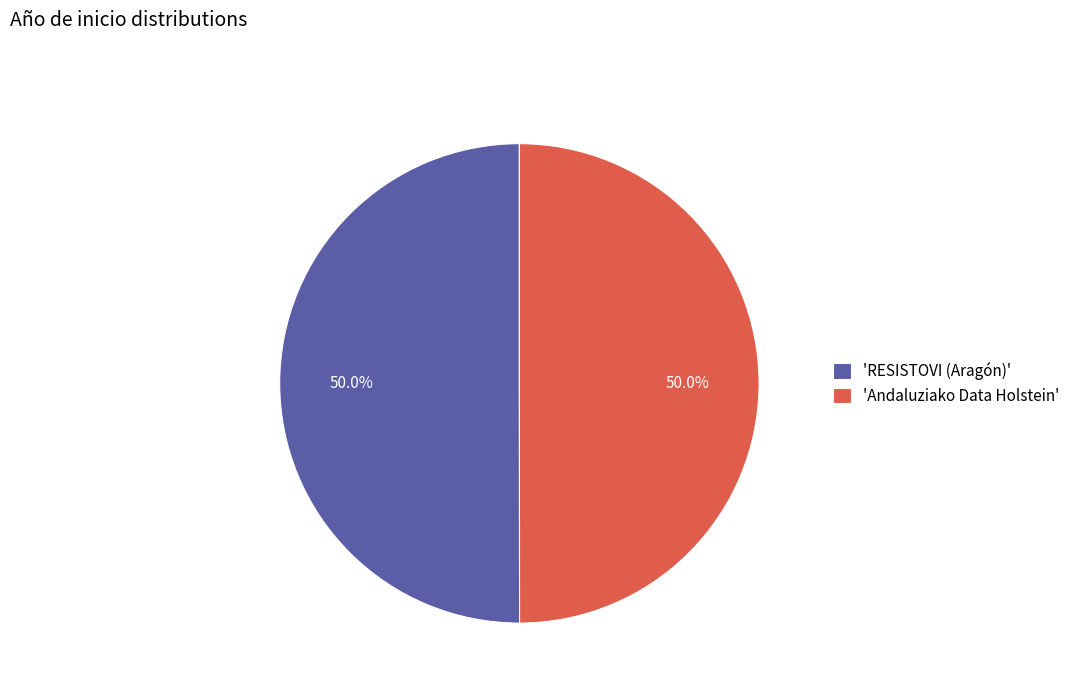

Approximately how many times larger is the value at 'Andaluziako Data Holstein' compared to 'RESISTOVI (Aragón)'?

1.0